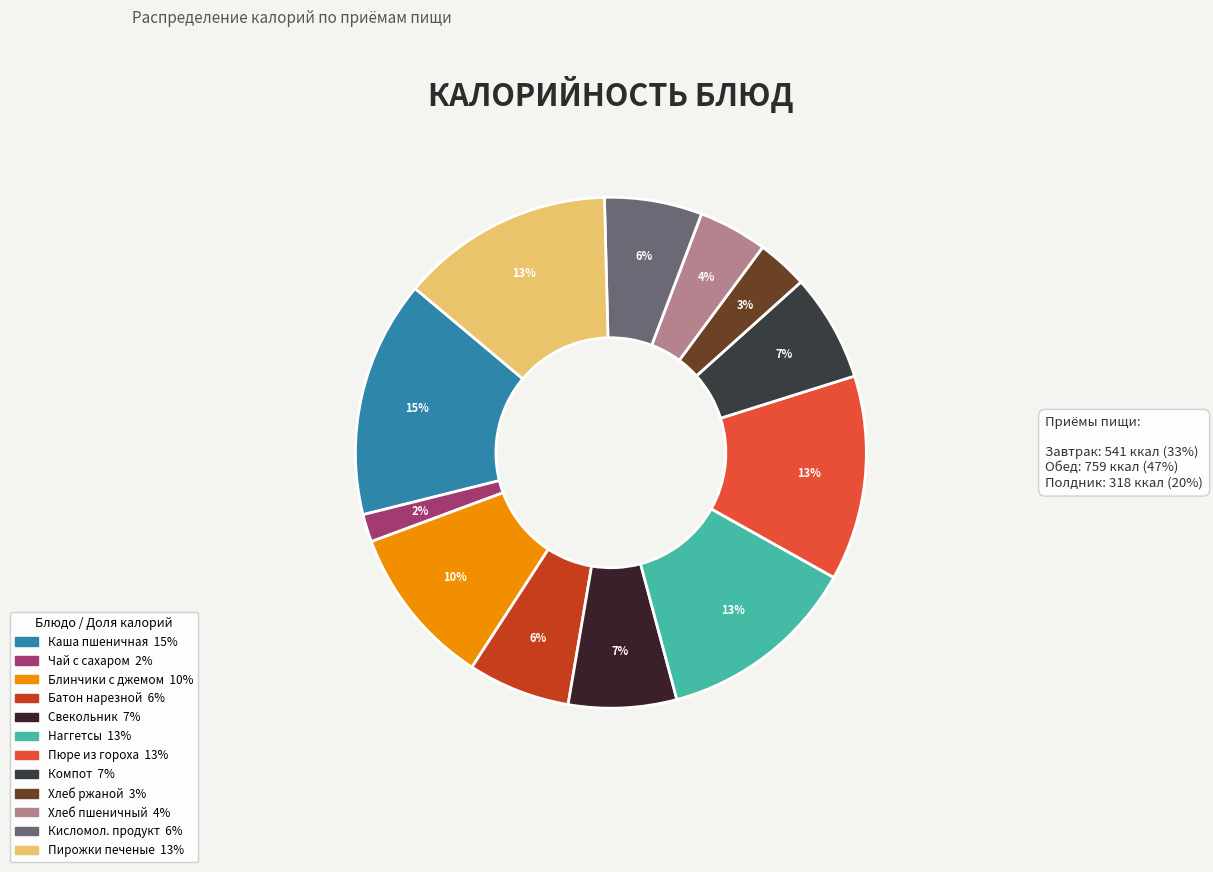

How many slices are in this pie chart?

12